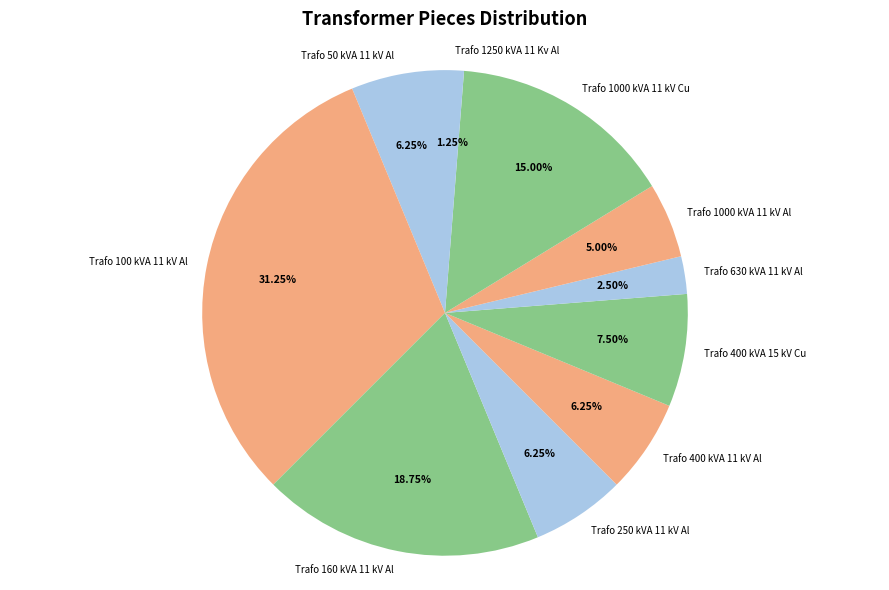

To the nearest percent, what is the difference between the Trafo 630 kVA 11 kV Al and Trafo 400 kVA 15 kV Cu slice percentages?

5%